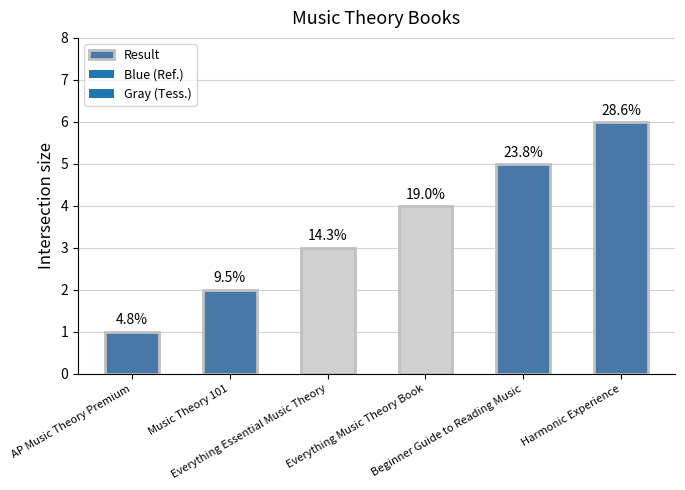

Where is the data nearest to the value 3?

Everything Essential Music Theory